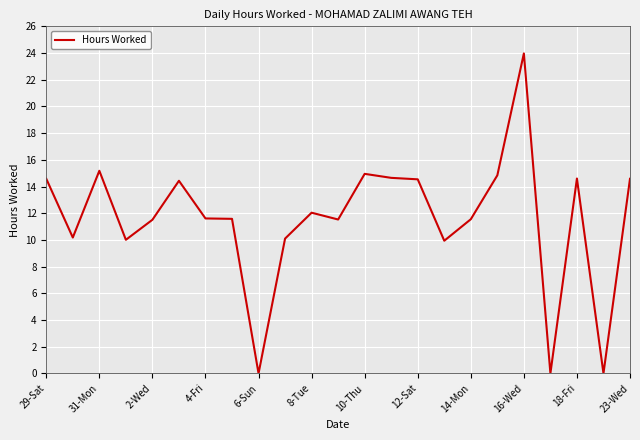

Is this an area chart (filled region under the line)?

No